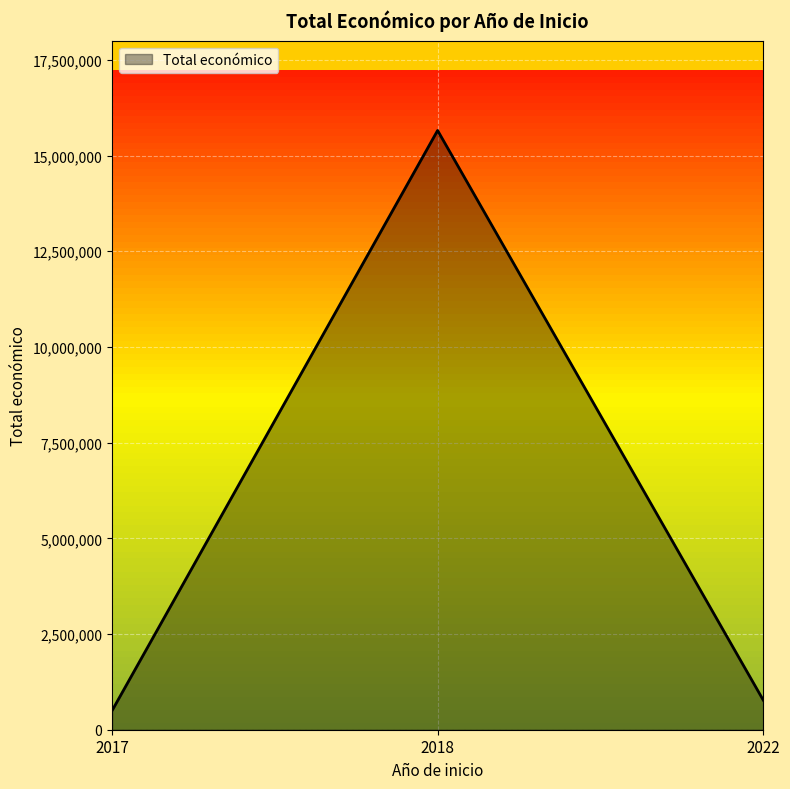

Reading left to right, what are all the values shown in this chart?

497256	15656452	775833